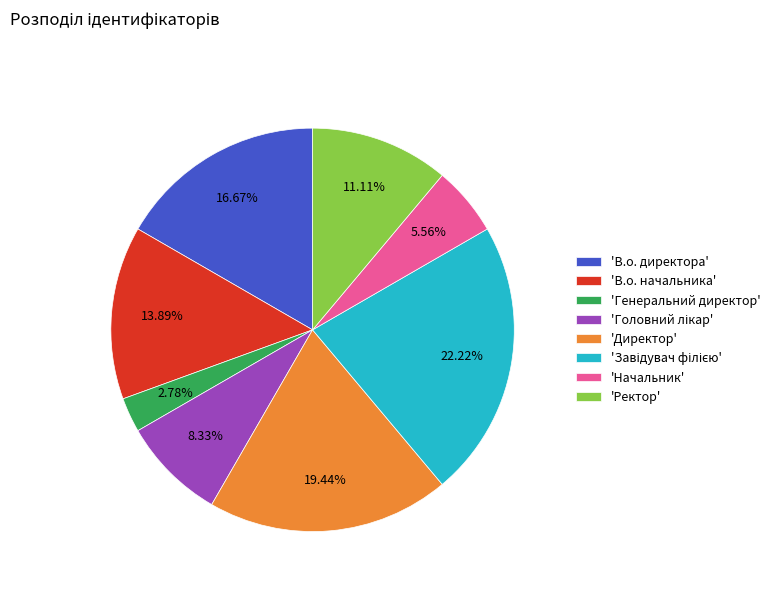

What is the ratio of the value at 'Директор' to the value at 'В.о. директора'?

1.2